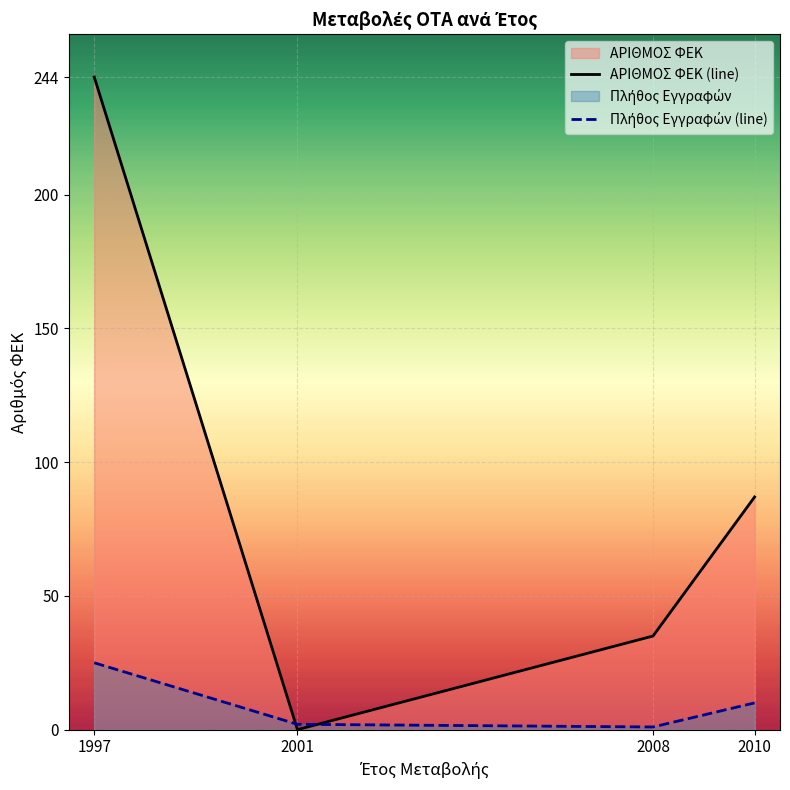

Between 2008 and 1997, which is larger?

1997